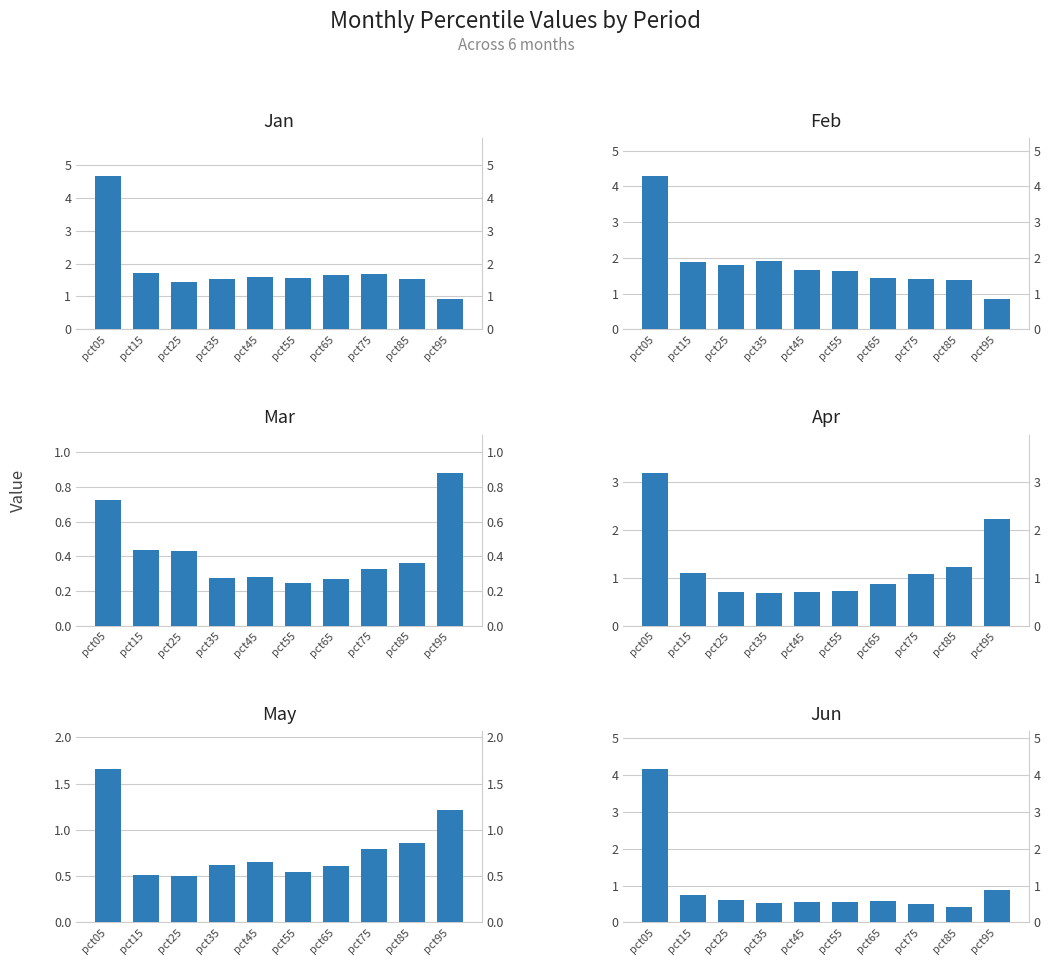

Does the chart contain stacked bars?

No